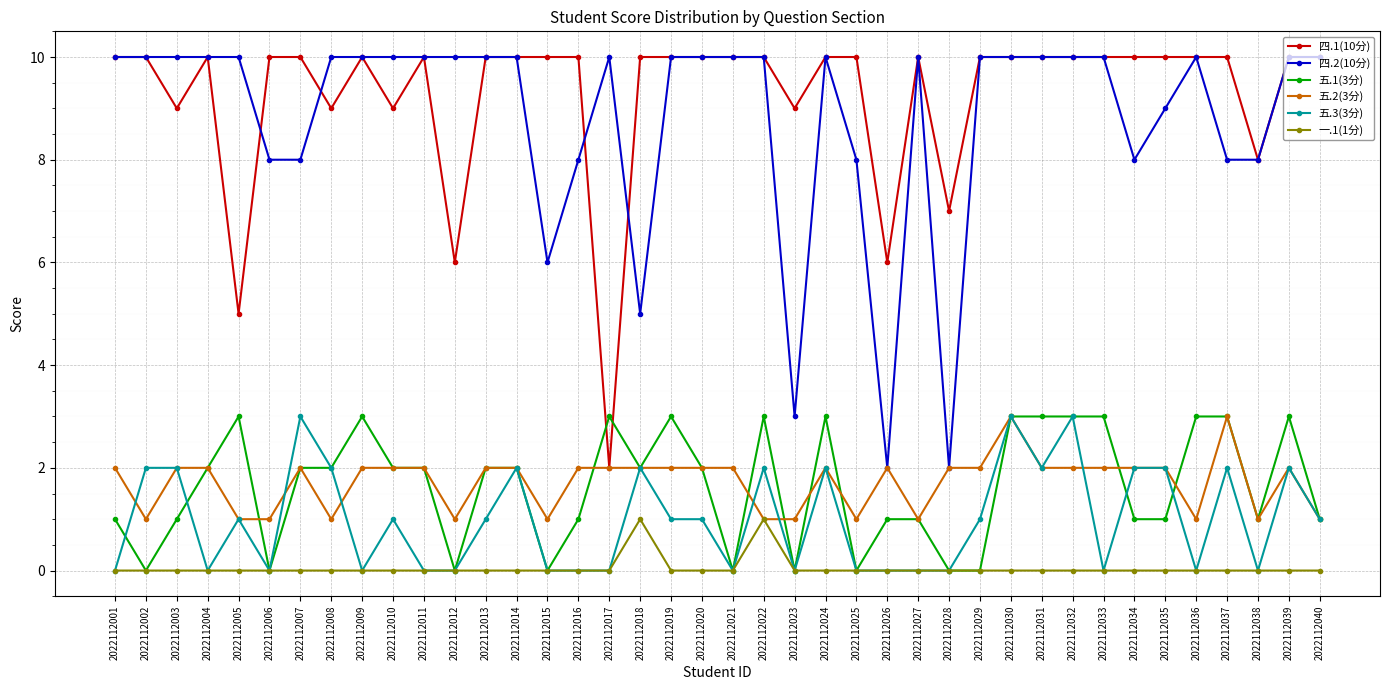

What is the greatest value displayed?

10